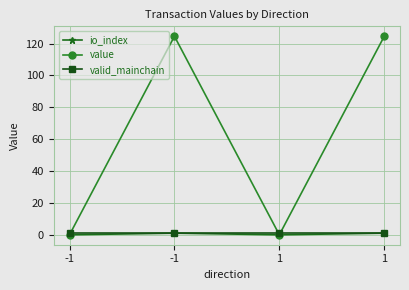

How many values in the value series are below 124?

2